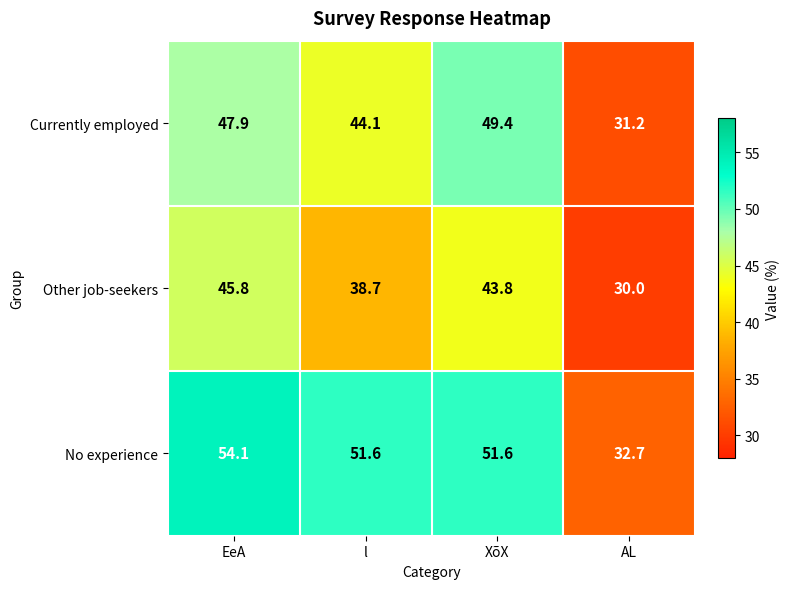

The value of Currently employed at AL is 54.7. True or false?

False